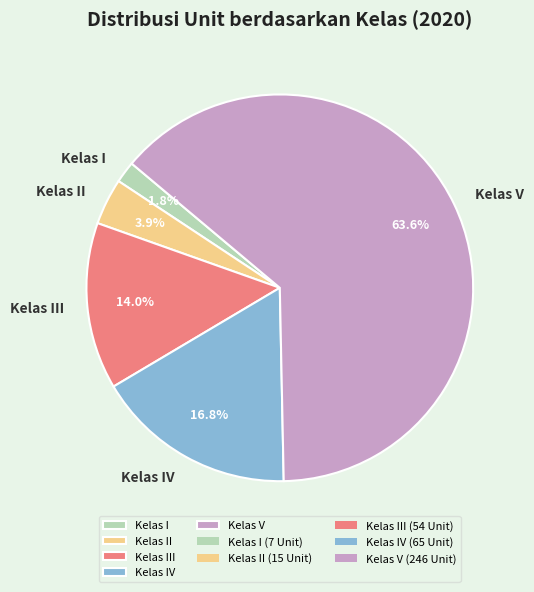

Is it true that Kelas I is 2% of the pie?

True